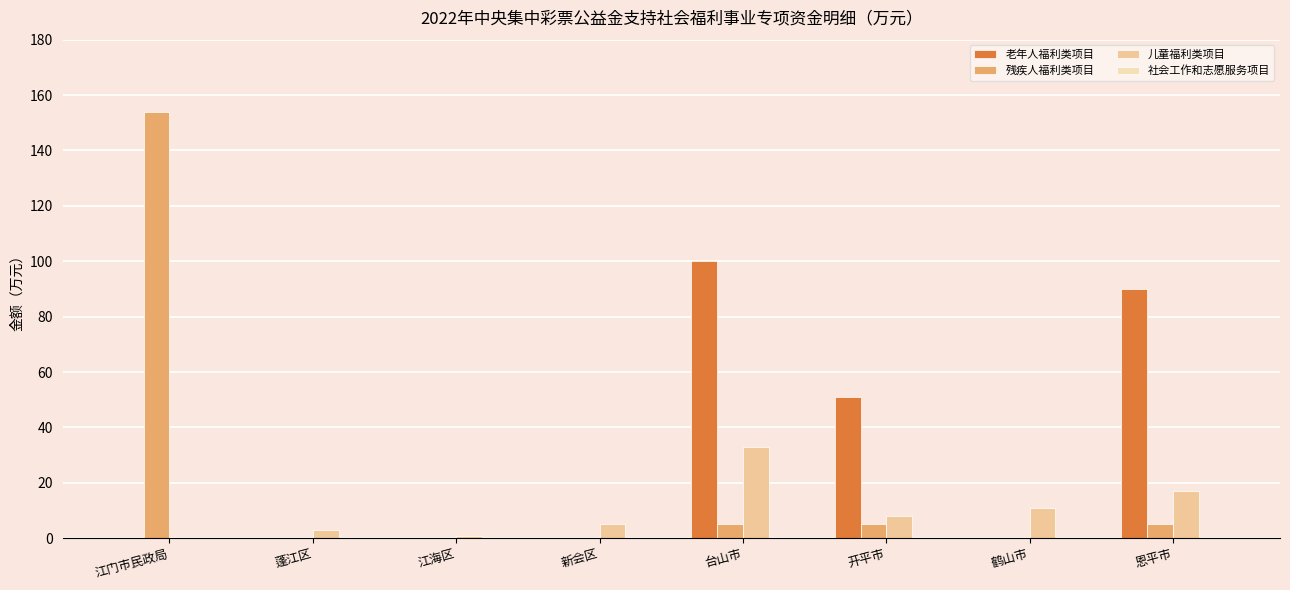

Which series has the largest range (max minus min)?

残疾人福利类项目